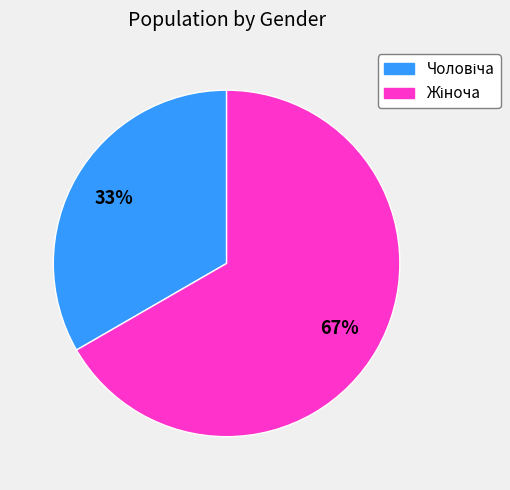

How many segments does this pie chart have?

2